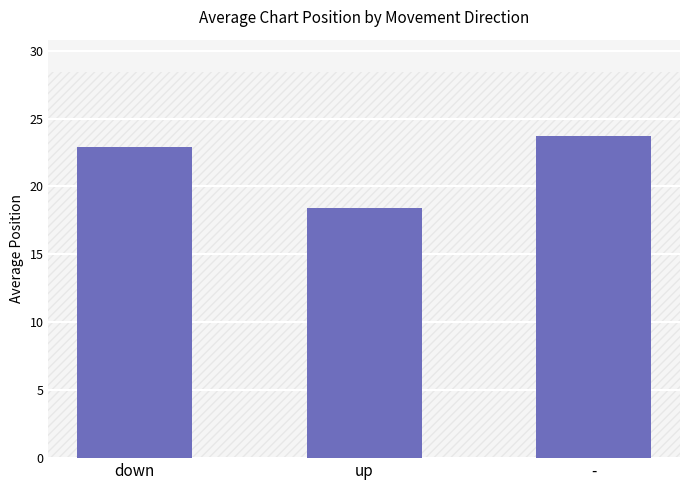

What is the label of the 3rd bar from the right?

down